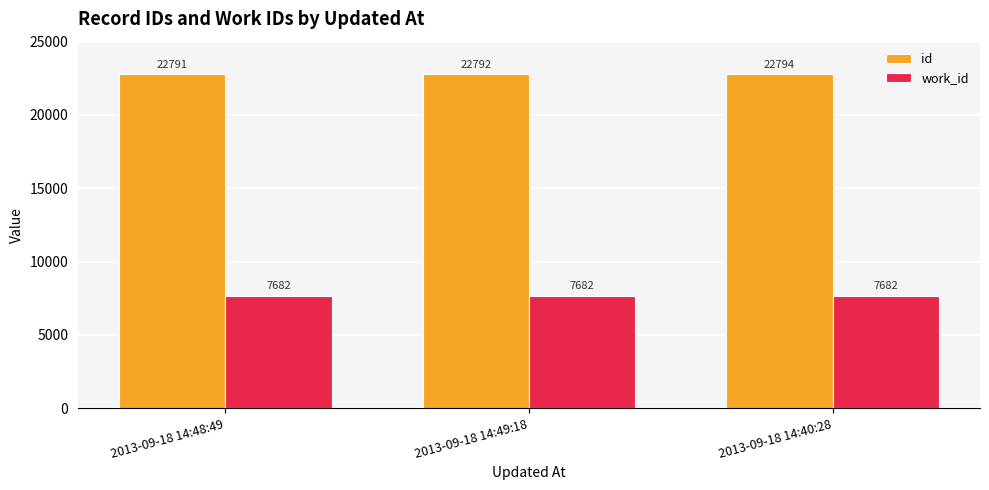

What is the average value of the id series?

22792